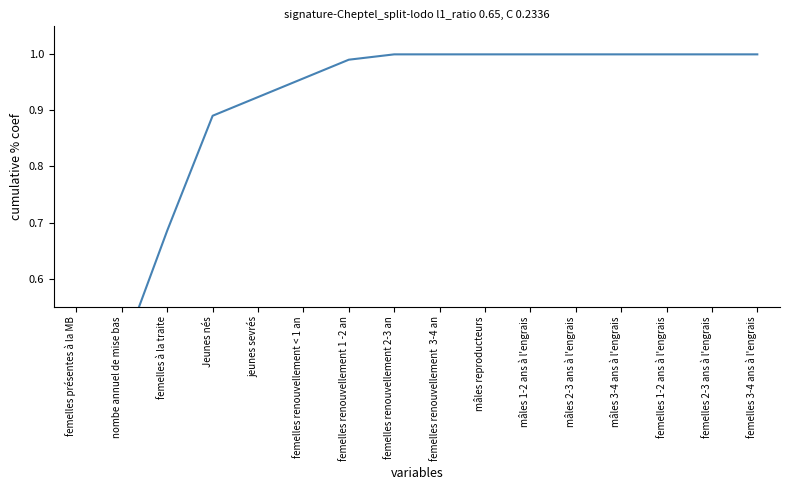

What position from the right is Jeunes nés?

13